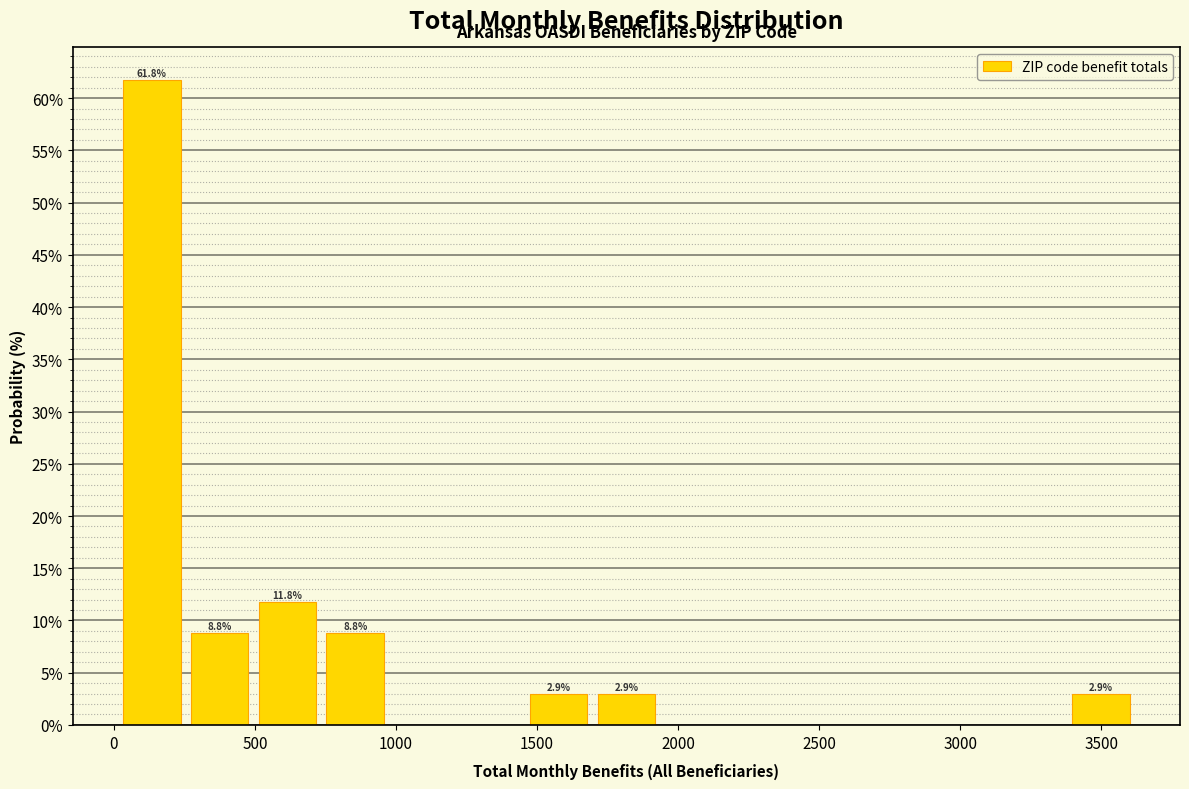

Which range on the x-axis has the tallest bar?

0 to 250